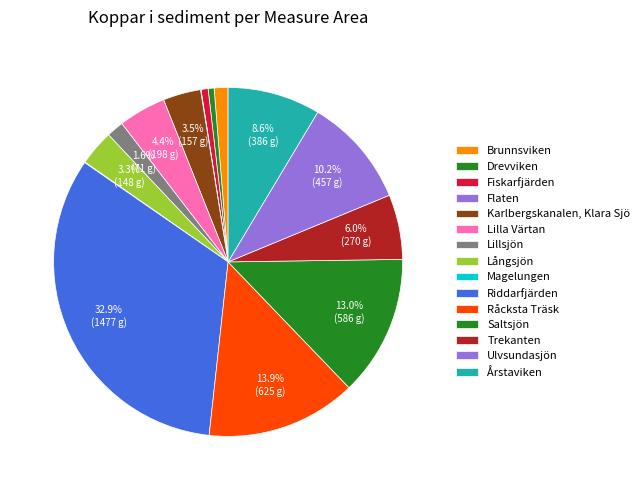

Rank the categories by value from lowest to highest.

Flaten, Magelungen, Drevviken, Fiskarfjärden, Brunnsviken, Lillsjön, Långsjön, Karlbergskanalen, Klara Sjö, Lilla Värtan, Trekanten, Årstaviken, Ulvsundasjön, Saltsjön, Råcksta Träsk, Riddarfjärden